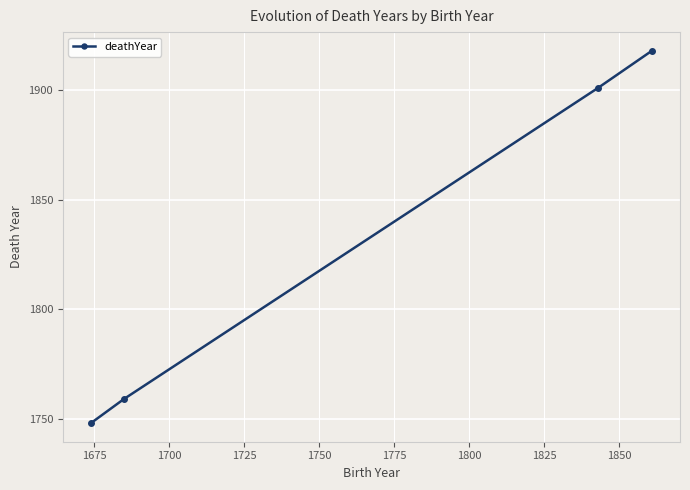

How many lines are shown in the chart?

1